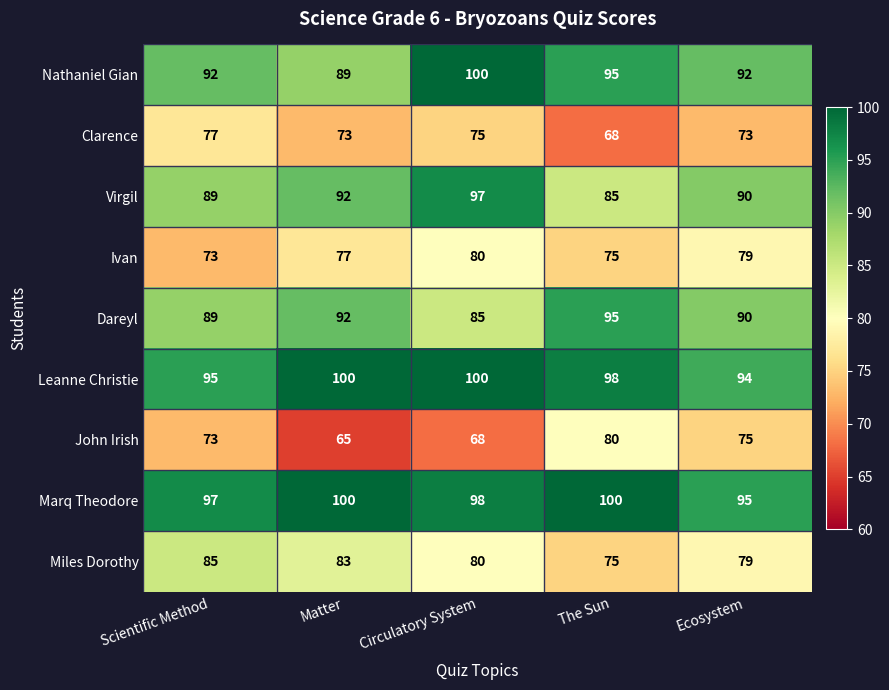

How many series are shown in this chart?

9